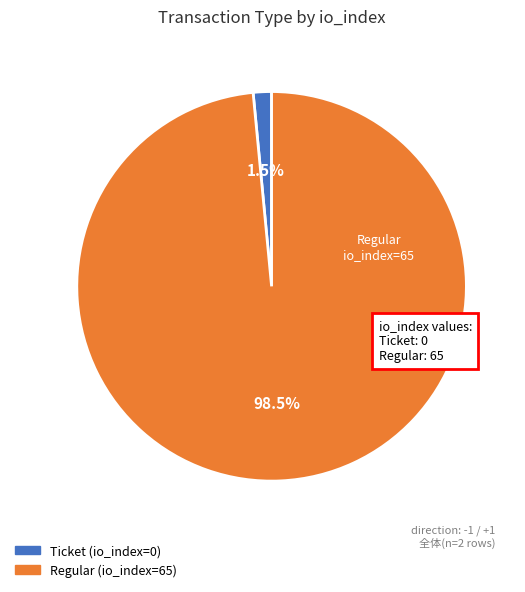

Combined, do Ticket (io_index=0) and Regular (io_index=65) account for over 50%?

Yes